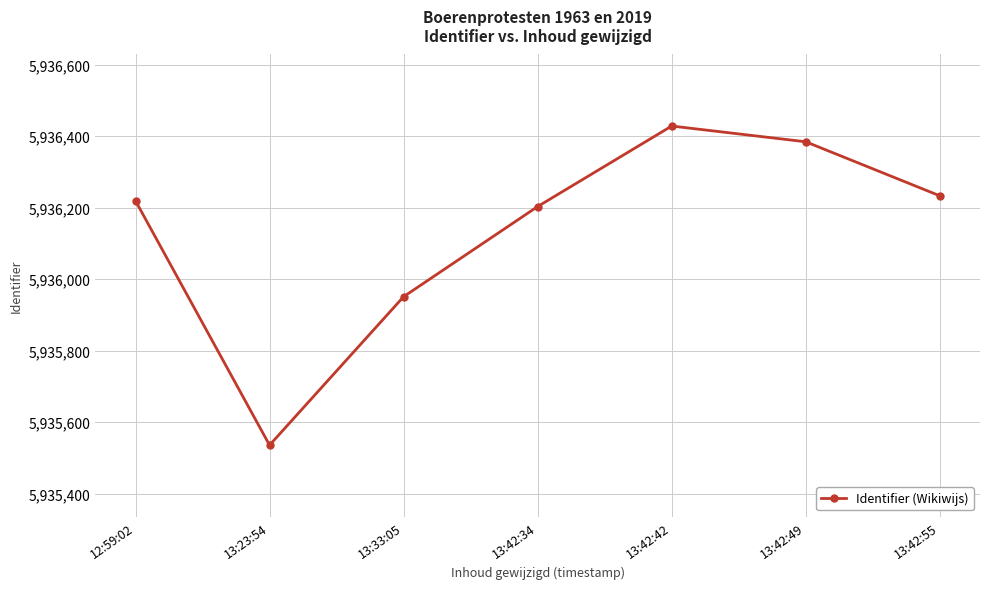

True or false: the data shows 5935536 at 13:23:54.

True